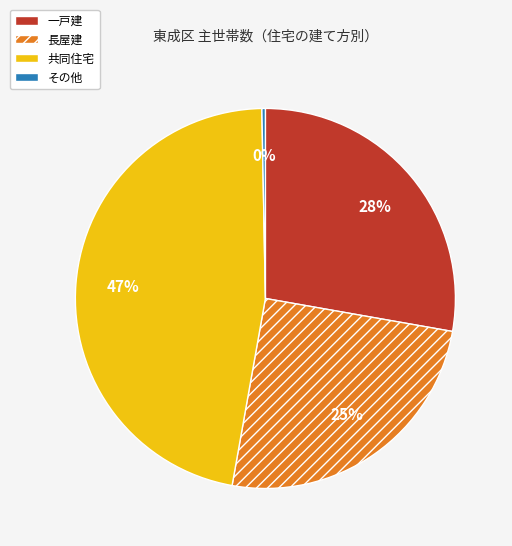

What percentage is the 長屋建 slice, to the nearest percent?

25%